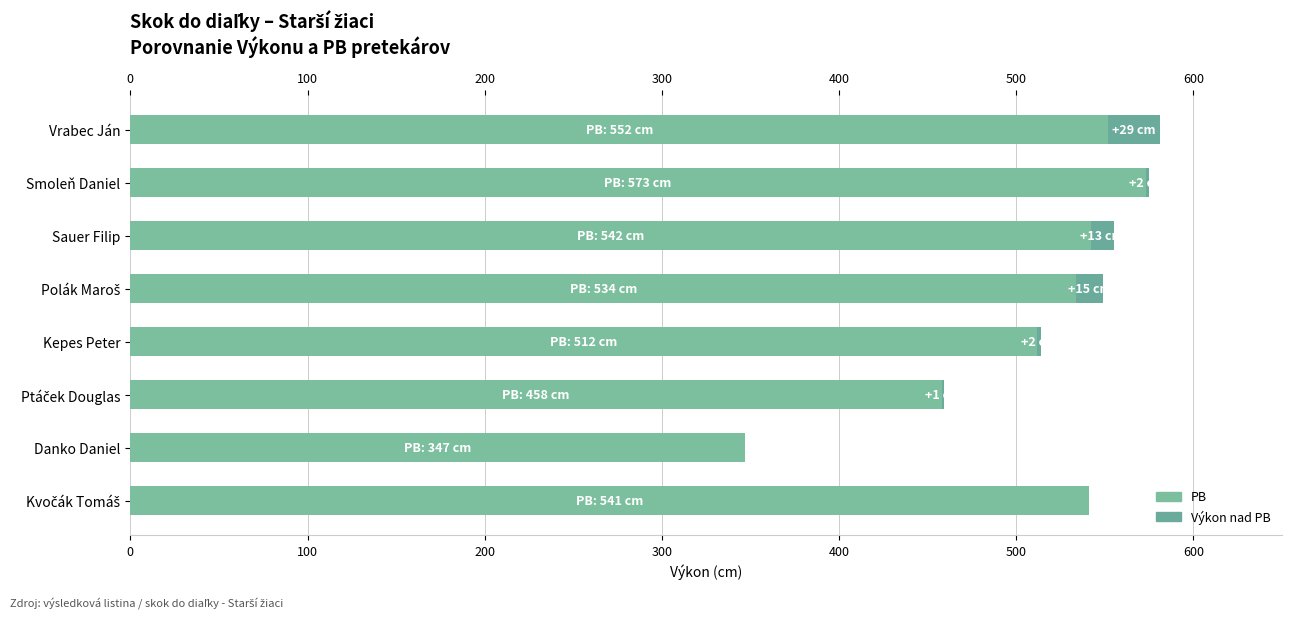

What is the difference between the maximum and second lowest values in the PB series?

115